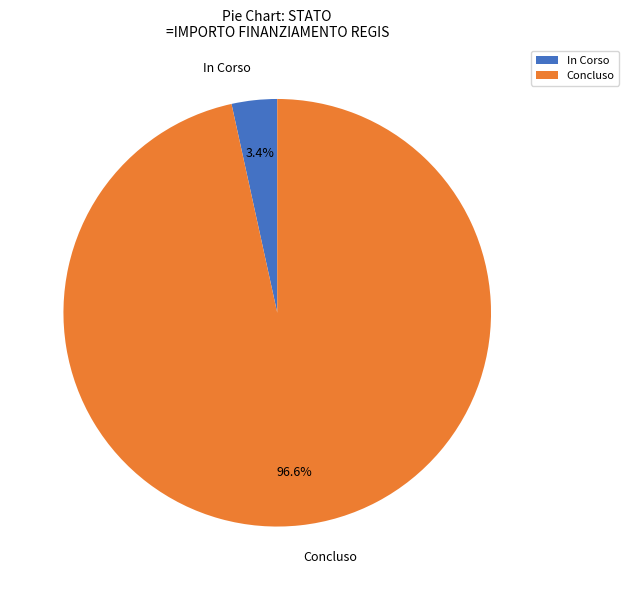

What portion of the pie excludes In Corso?

96.6%